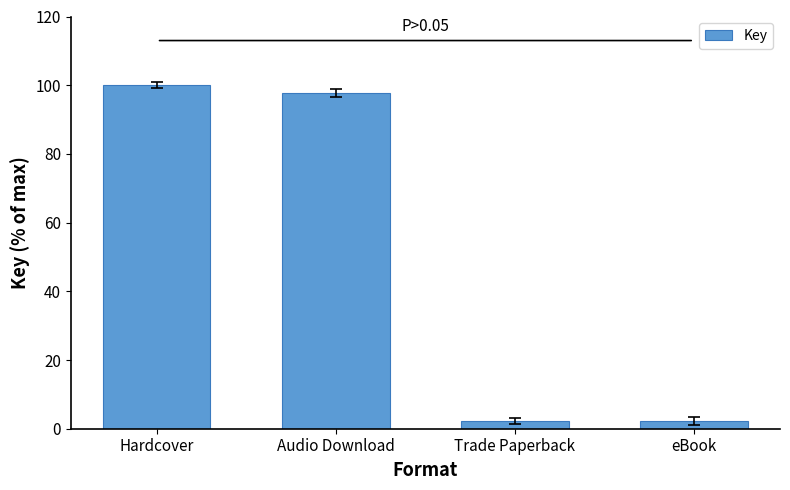

What is the label of the 2nd bar from the right?

Trade Paperback